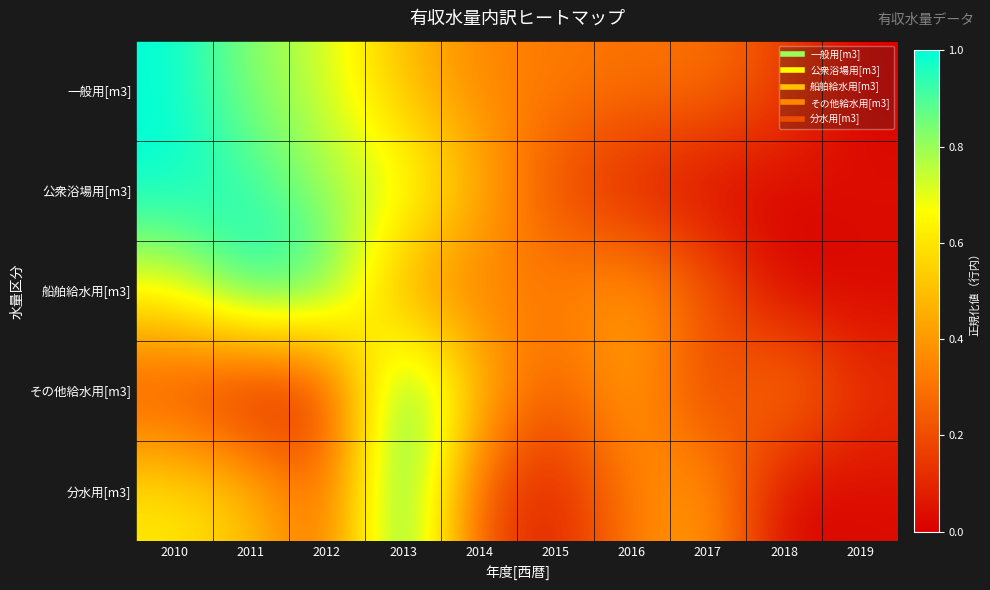

How many series are shown in this chart?

5